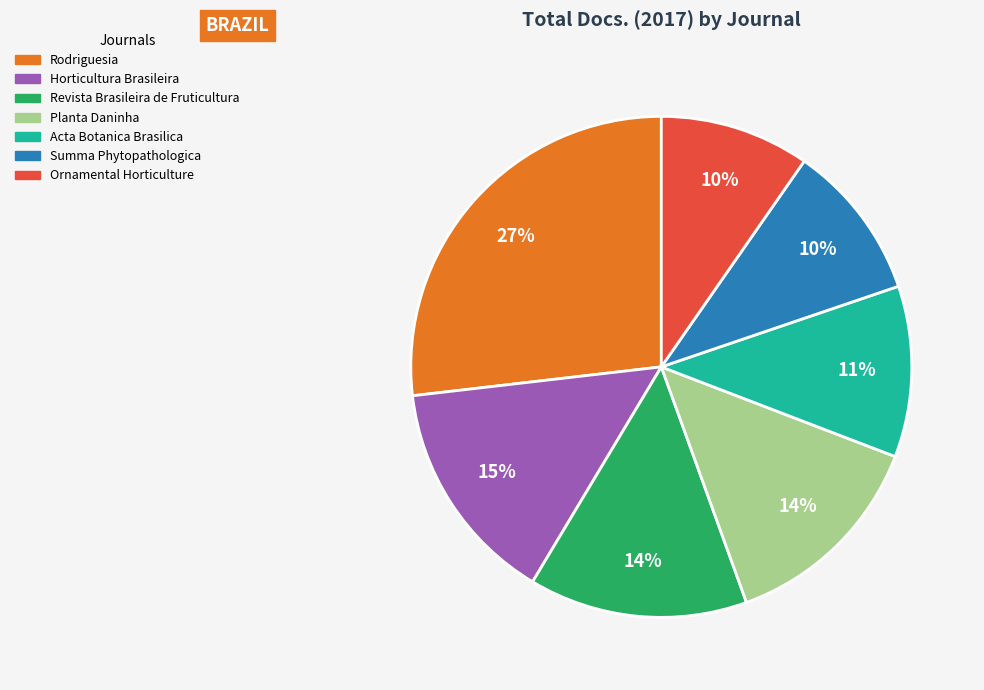

Is it true that Ornamental Horticulture is 21% of the pie?

False